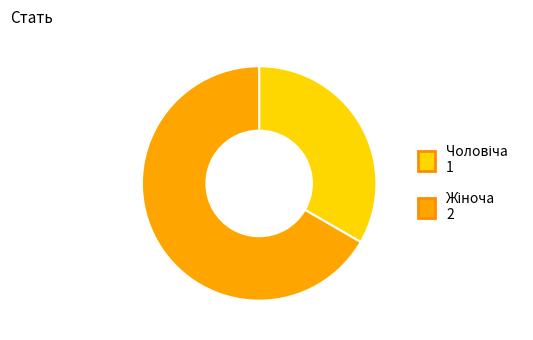

Does any single category account for the majority?

Yes